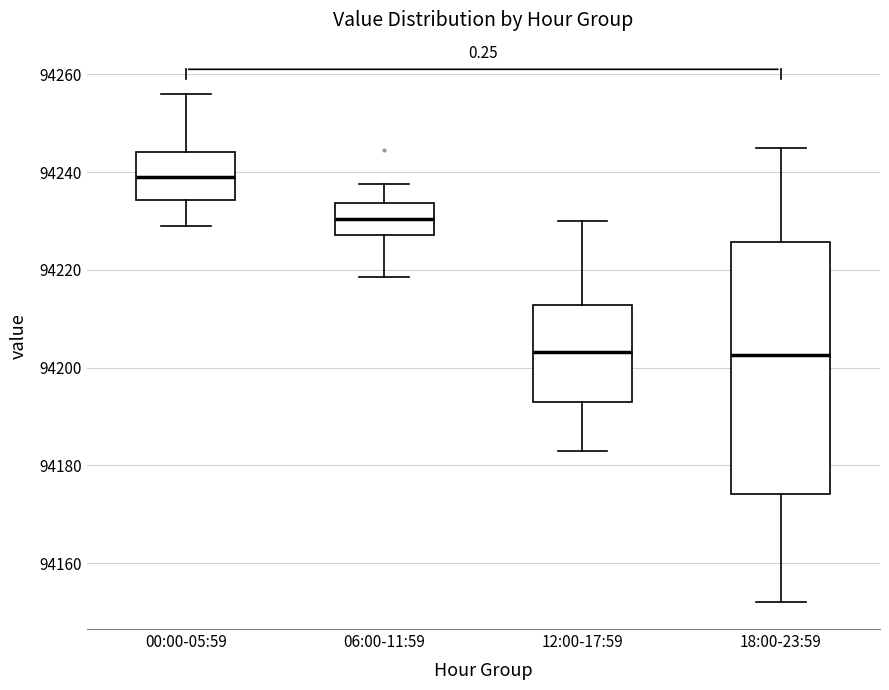

Which box is the tallest, from its lower edge to its upper edge?

18:00-23:59